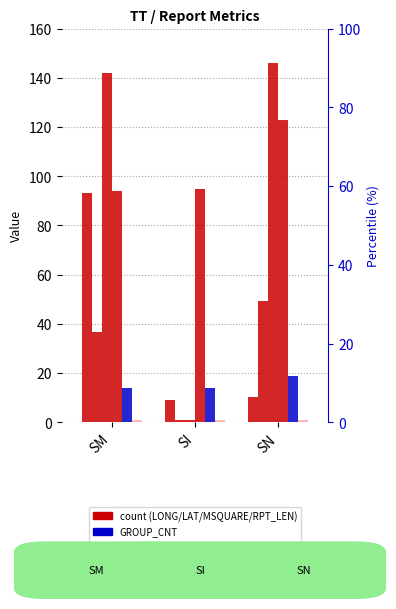

At how many categories does at least one series exceed 90?

3